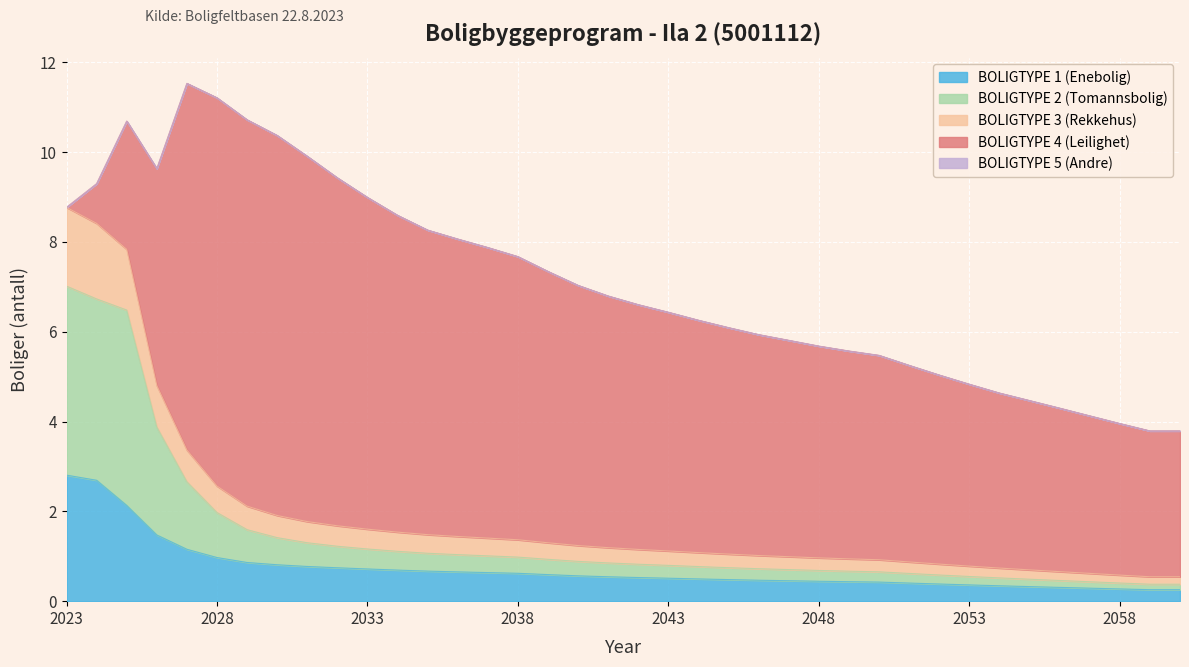

Is it true that BOLIGTYPE 2 (Tomannsbolig) equals 1.2 at 2045?

False